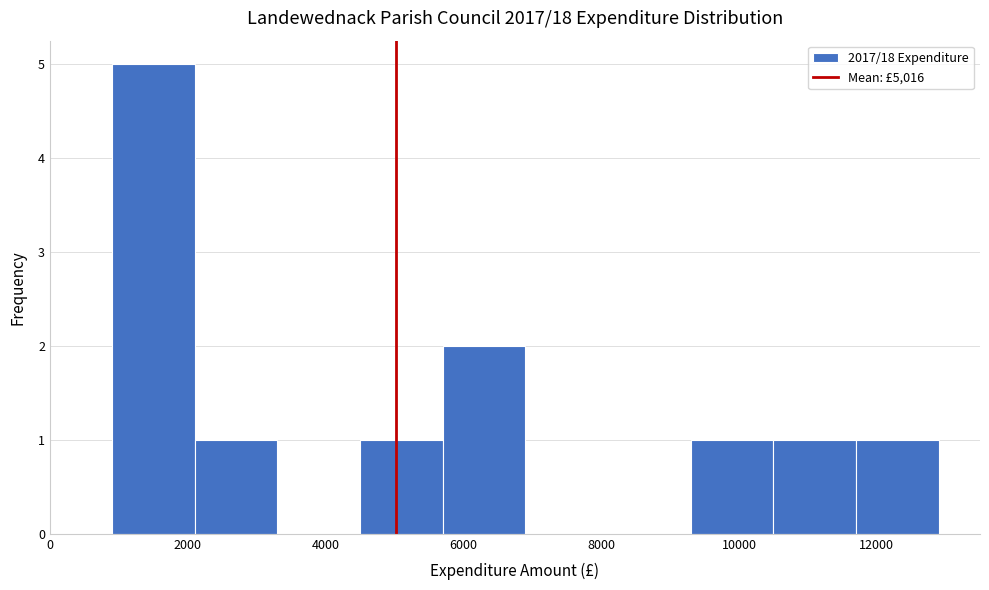

Reading left to right, transcribe this chart: for each bar, give the range it covers on the x-axis and its height. Neither the bar edges nor the heights are printed on the chart, so give them approximately, as read against the axes.

1000 to 2200: 5
2200 to 3400: 1
3400 to 4600: 0
4600 to 5800: 1
5800 to 7000: 2
7000 to 8000: 0
8000 to 9200: 0
9200 to 10400: 1
10400 to 11600: 1
11600 to 12800: 1